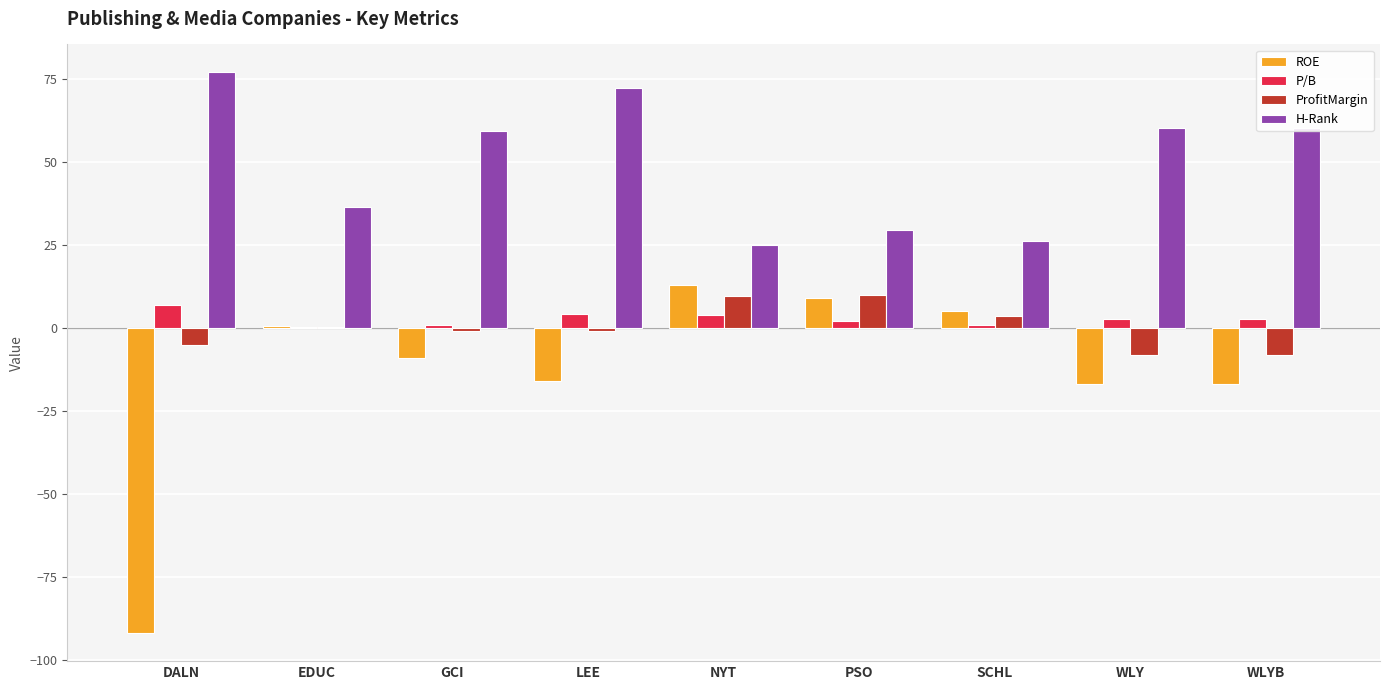

What is the average value of the ProfitMargin series?

0.1